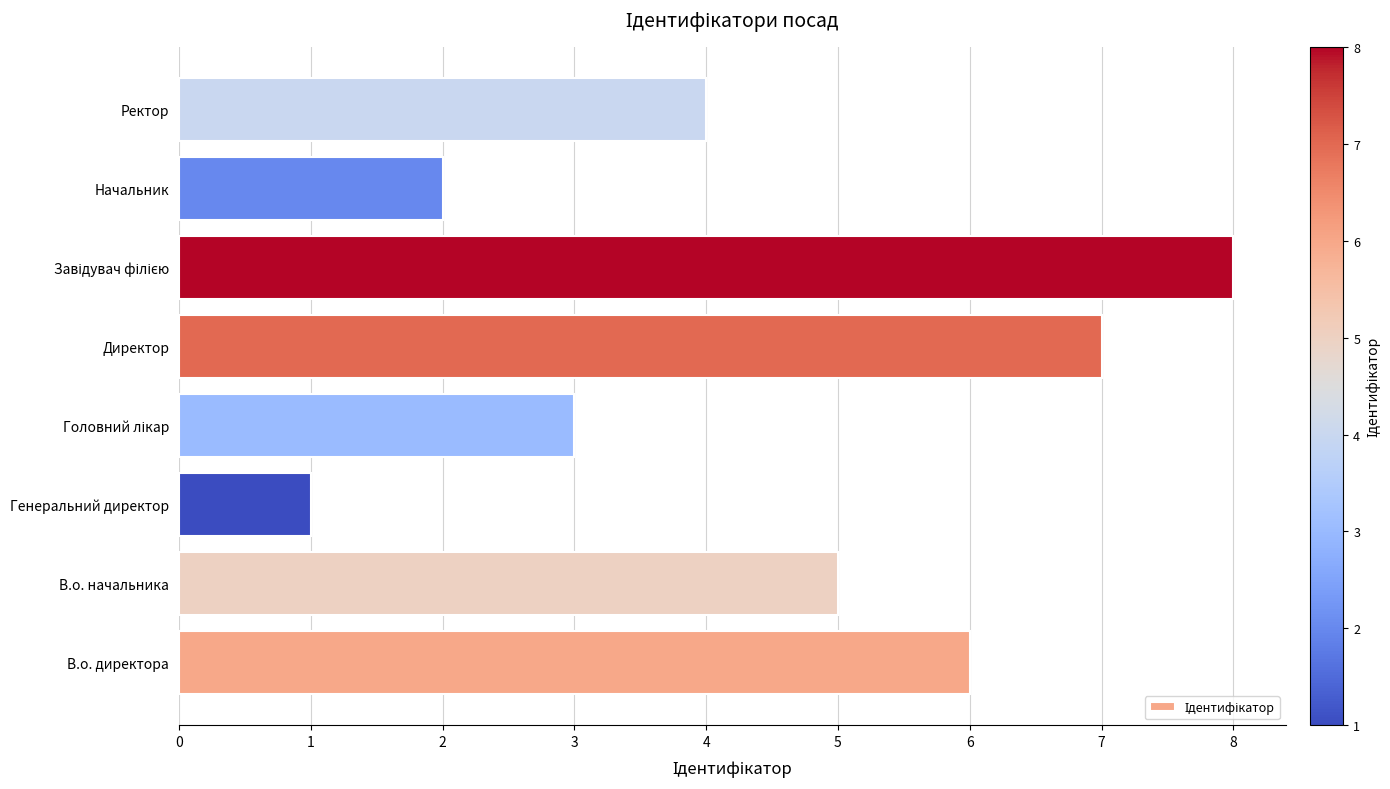

Between Начальник and В.о. директора, which is larger?

В.о. директора